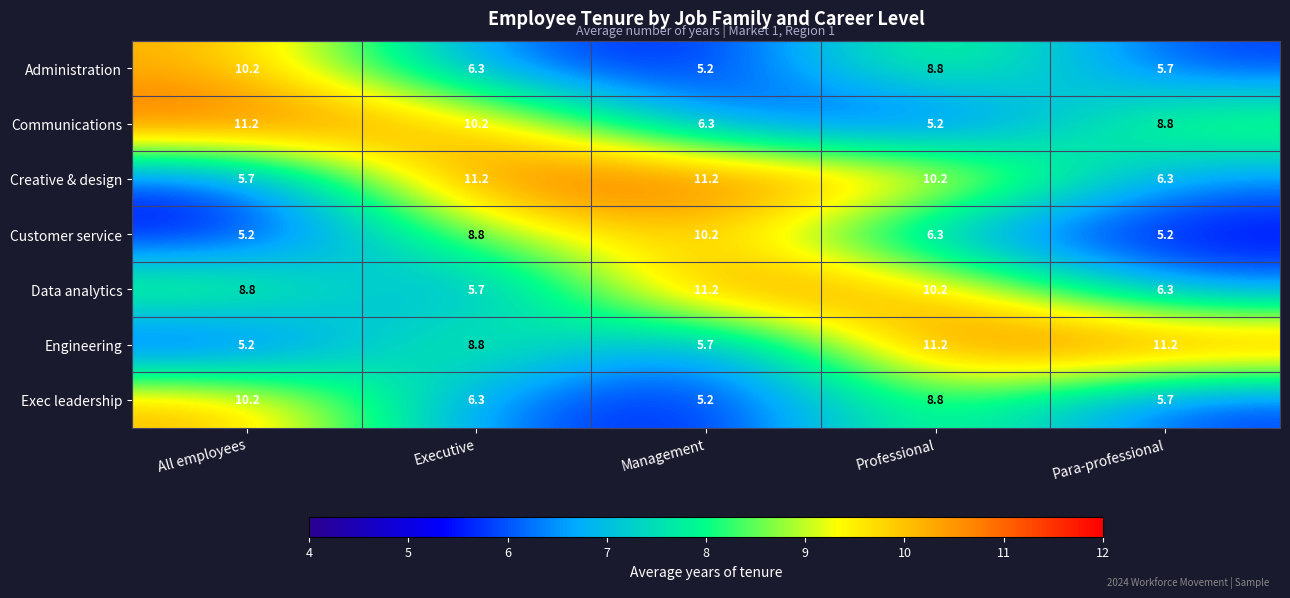

What is the greatest value displayed?

11.2